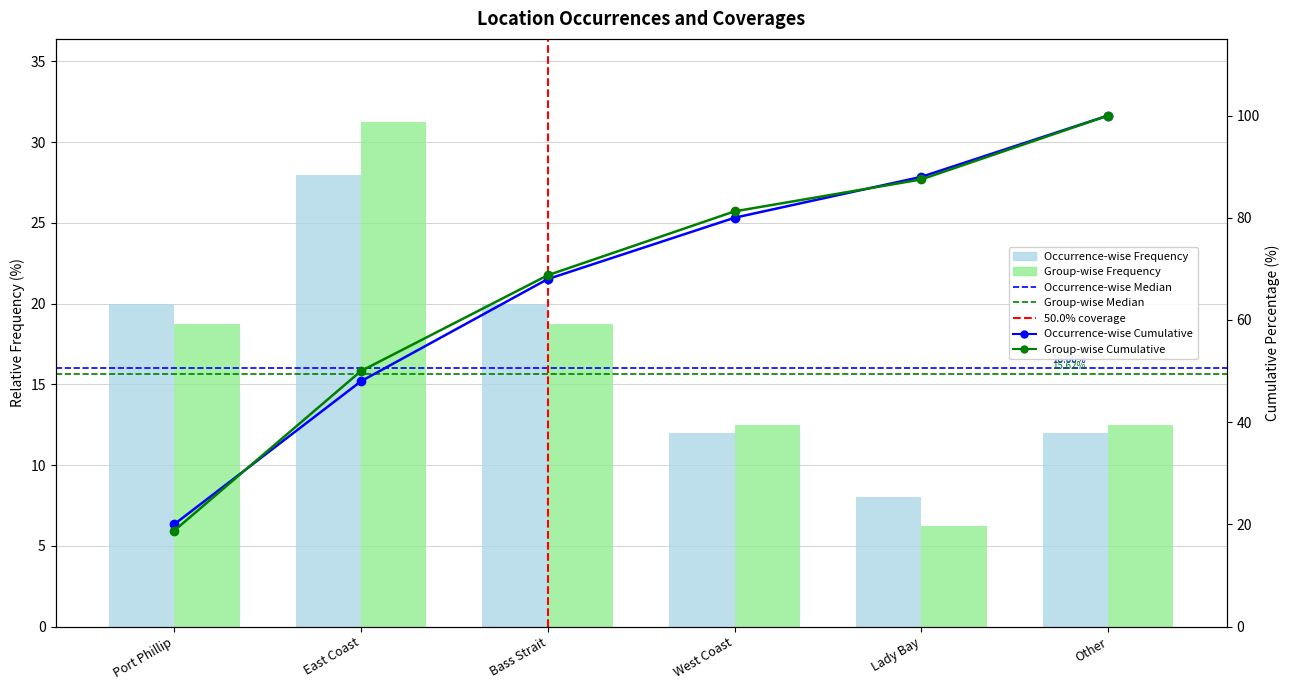

What is the value of the Group-wise Frequency bar at the 6th from the left?

12.5